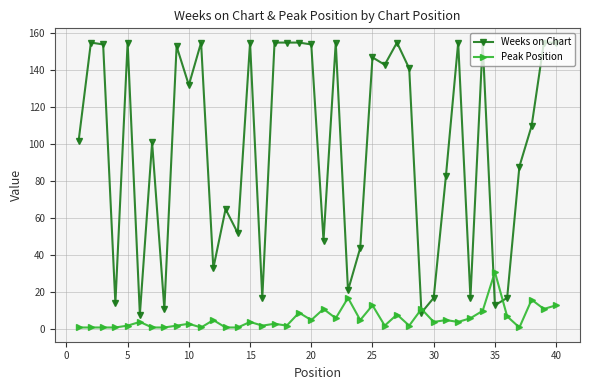

What is the maximum value shown in the chart?

155